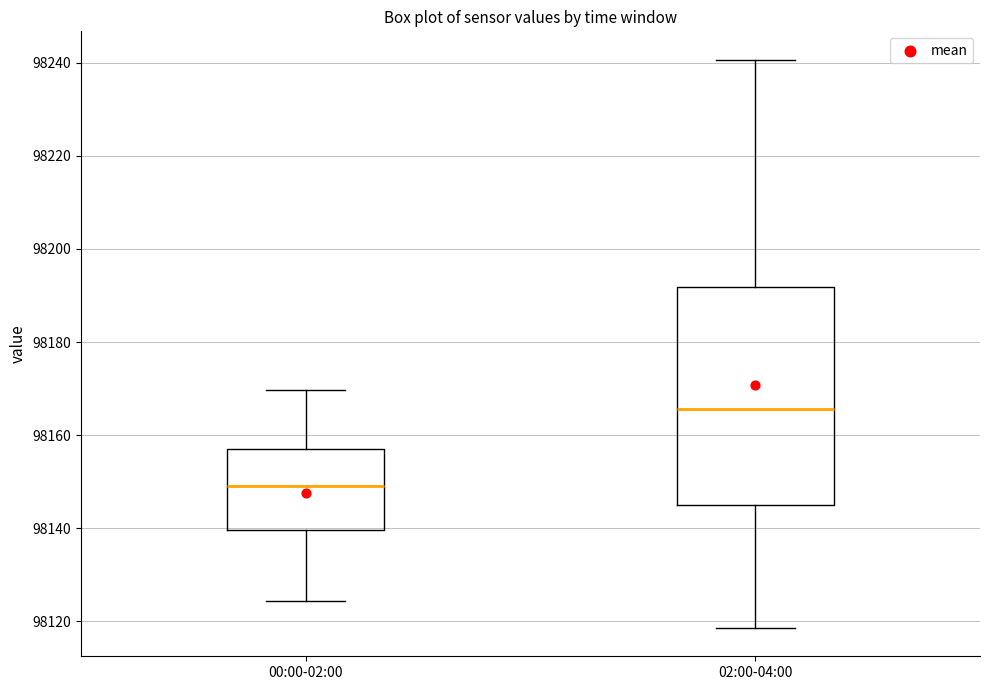

Reading left to right, transcribe this box plot: for each box, give where its median line is, the range the box spans, and where its two whiskers end, as read against the y-axis. The values are not printed on the chart, so give them approximately, as read against the axis.

00:00-02:00: median 98150, box 98140 to 98156, whiskers 98124 to 98170
02:00-04:00: median 98166, box 98146 to 98192, whiskers 98118 to 98240